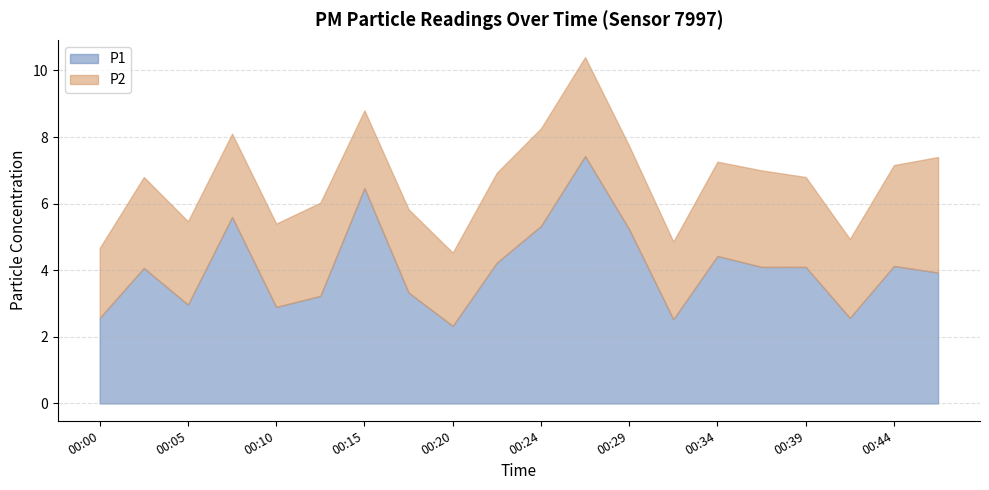

What is the difference between the highest and lowest values at 00:27?

4.5